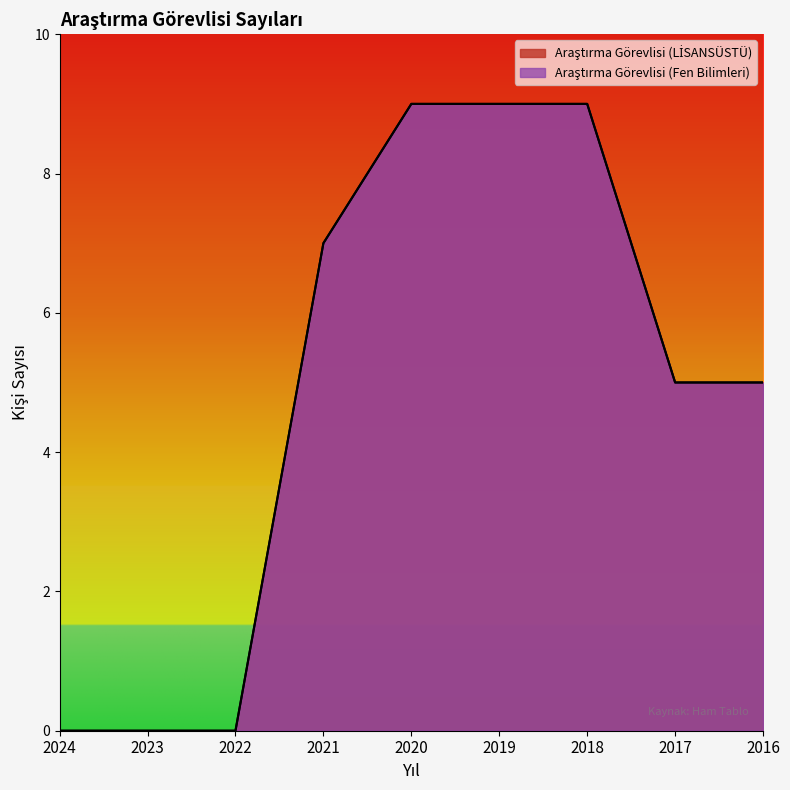

Between 2022 and 2017, which is larger?

2017